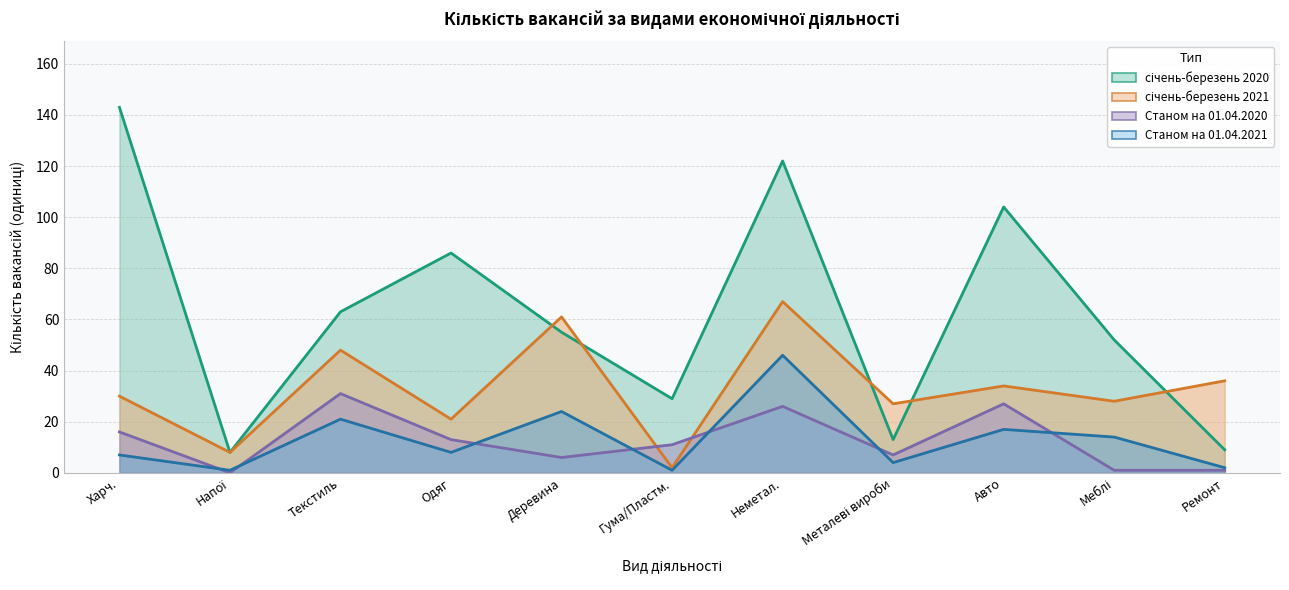

How many values in the Станом на 01.04.2021 series exceed 8?

5